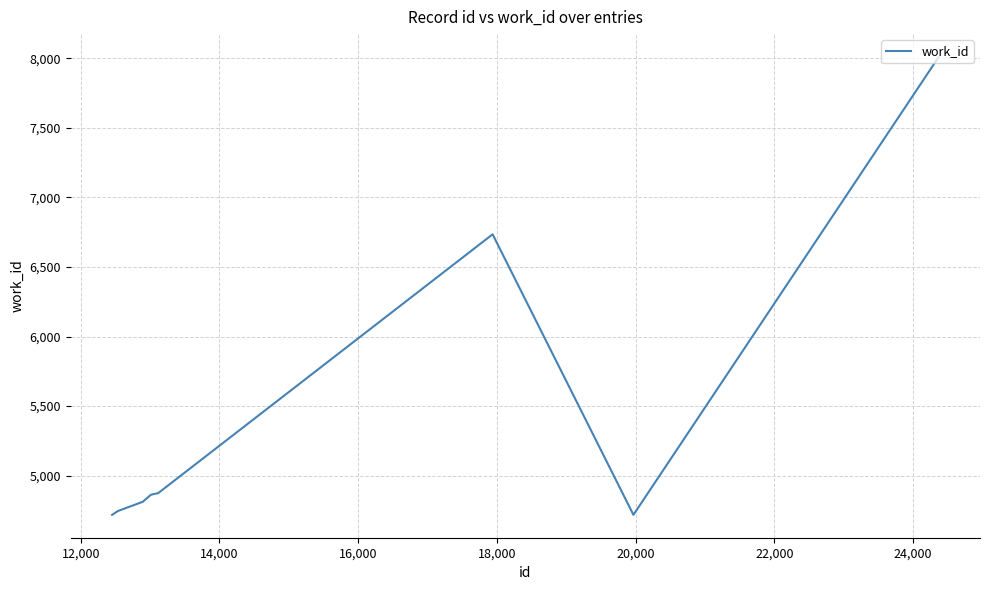

What is the minimum value shown in the chart?

4718